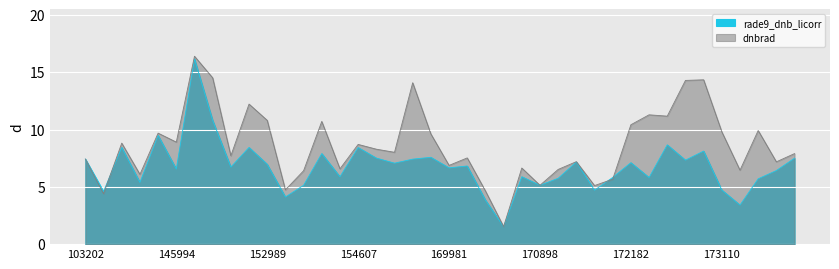

Reading left to right, list all the values displayed in this chart.

dnbrad: 103202=7.4	103804=4.4	107030=8.8	108790=6.1	131476=9.7	145994=8.9	146006=16.4	146194=14.5	151712=7.7	152809=12.2	152989=10.8	153478=4.7	153830=6.4	154009=10.7	154406=6.6	154607=8.7	154803=8.3	155924=8.0	157819=14.1	168356=9.6	169981=6.9	170155=7.5	170338=4.6	170350=1.5	170716=6.6	170898=5.1	171260=6.5	171454=7.2	171638=5.1	171820=5.7	172182=10.4	172368=11.3	172382=11.2	172748=14.3	172930=14.3	173110=9.8	173303=6.5	173482=9.9	173847=7.2	174033=7.9
rade9_dnb_licorr: 103202=7.4	103804=4.6	107030=8.4	108790=5.4	131476=9.5	145994=6.6	146006=16.2	146194=10.8	151712=6.7	152809=8.4	152989=7.0	153478=4.1	153830=5.1	154009=7.9	154406=5.9	154607=8.4	154803=7.5	155924=7.1	157819=7.4	168356=7.6	169981=6.7	170155=6.8	170338=3.9	170350=1.5	170716=5.9	170898=5.1	171260=5.7	171454=7.2	171638=4.7	171820=5.8	172182=7.1	172368=5.8	172382=8.7	172748=7.3	172930=8.1	173110=4.7	173303=3.4	173482=5.7	173847=6.4	174033=7.5